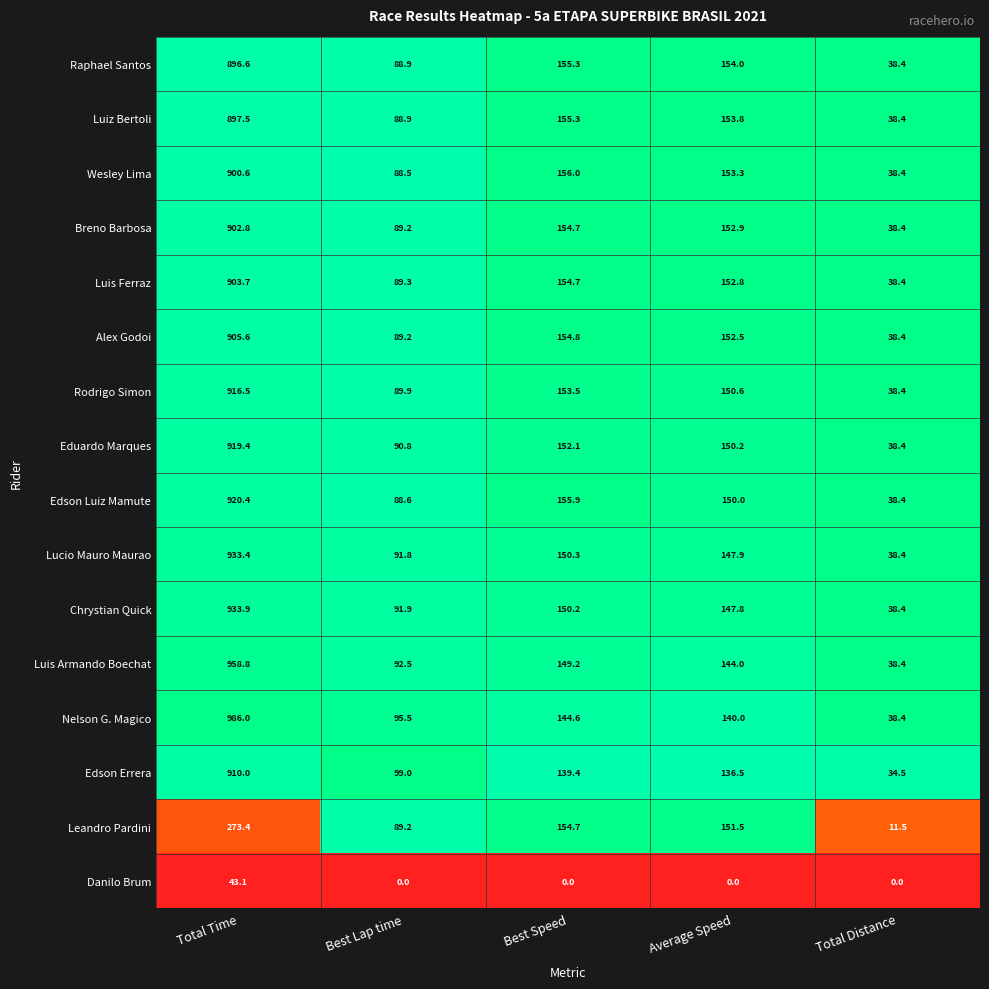

What is the sum of the Rodrigo Simon values at Total Distance and Total Time?

954.9